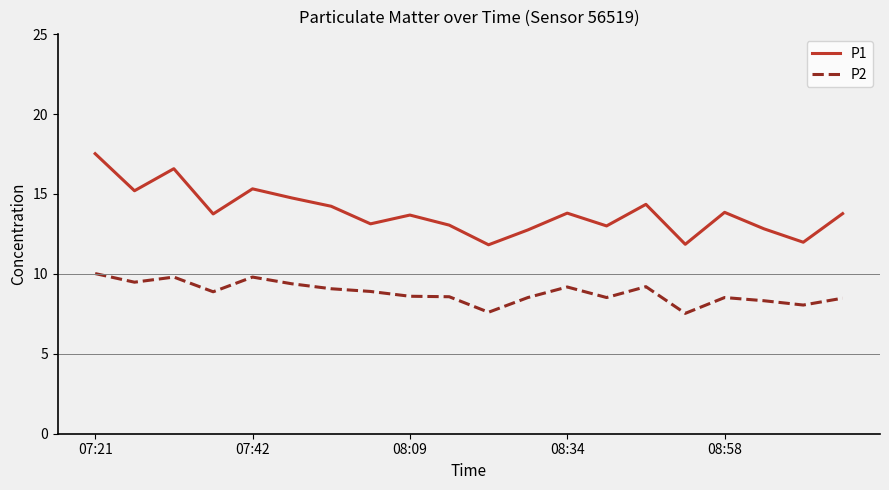

What is the minimum value shown in the chart?

7.5